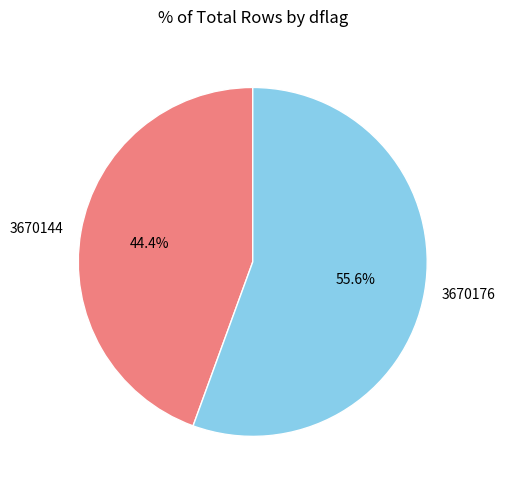

Rank the categories by value from highest to lowest.

3670176, 3670144